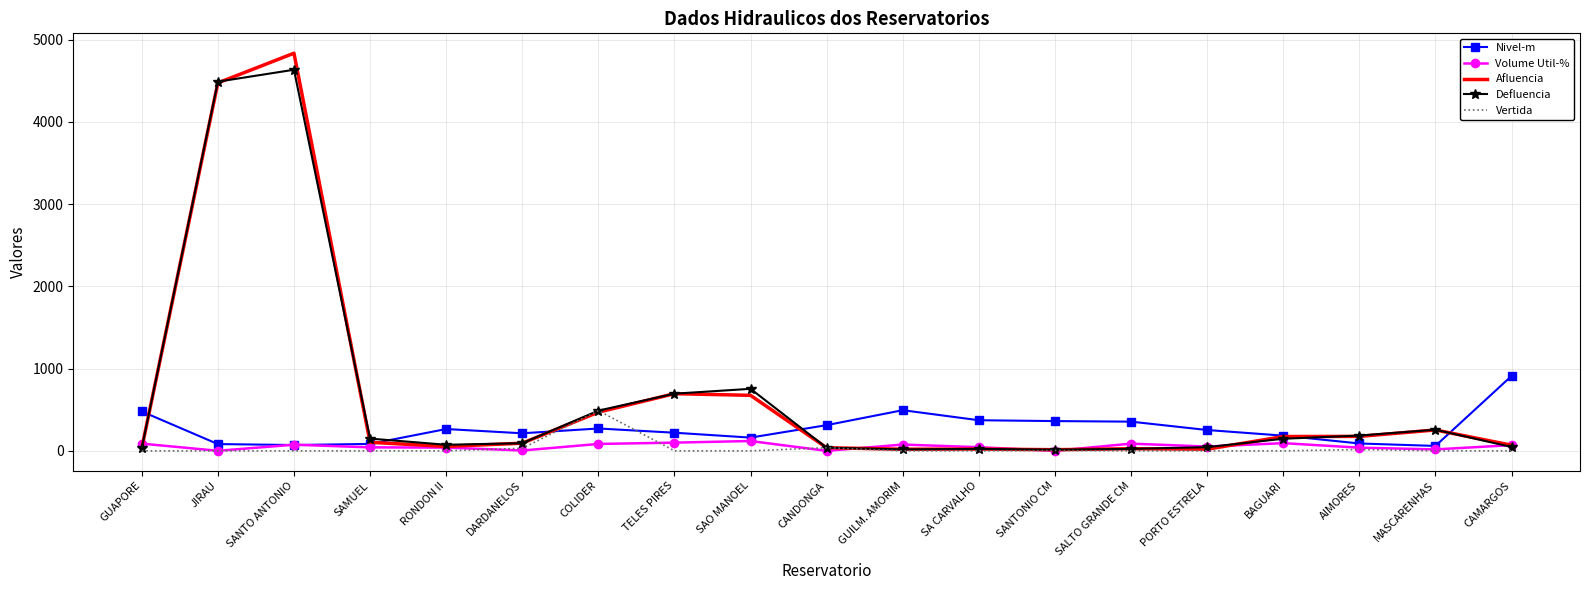

True or false: Volume Util-% has a value of 74.6 at SANTO ANTONIO.

True